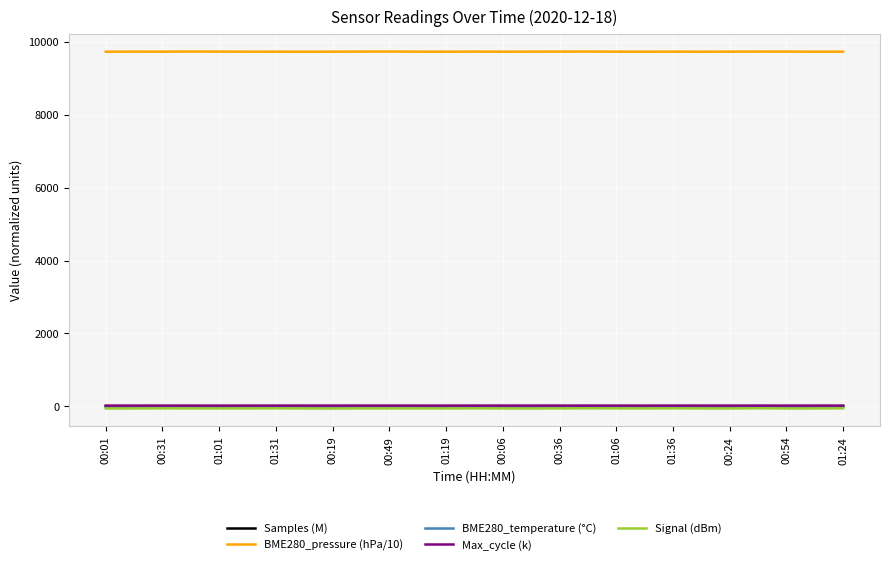

Which series has the largest total across all categories?

BME280_pressure (hPa/10)